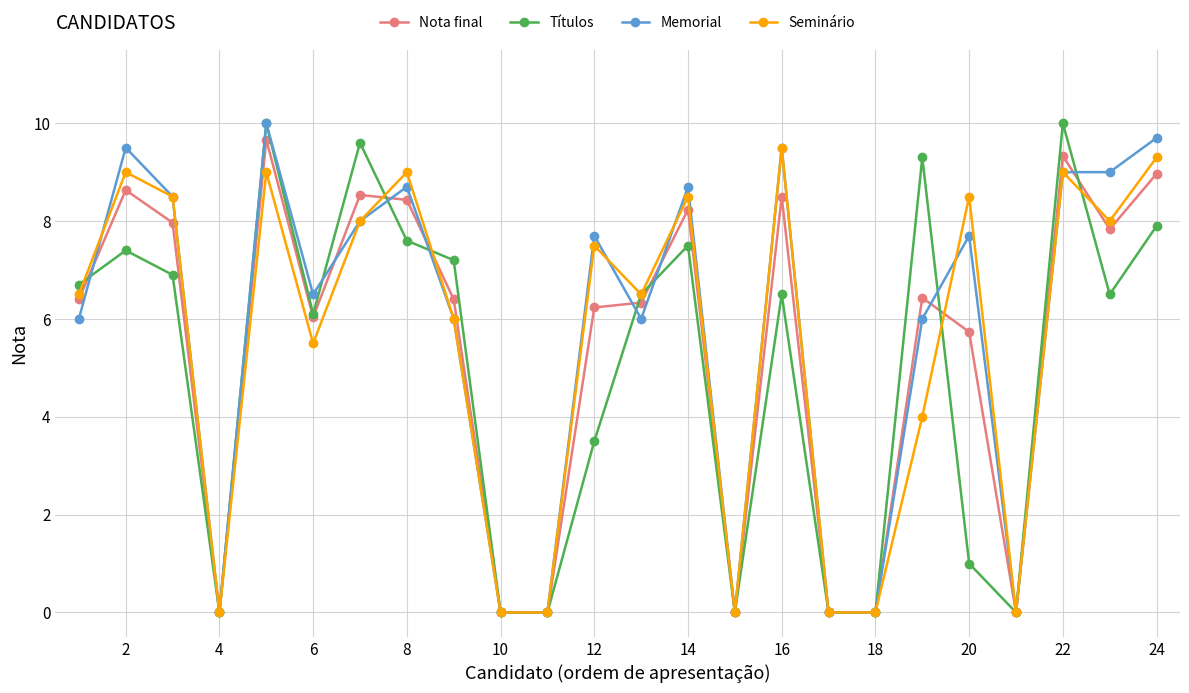

Count the number of categories in the chart.

24